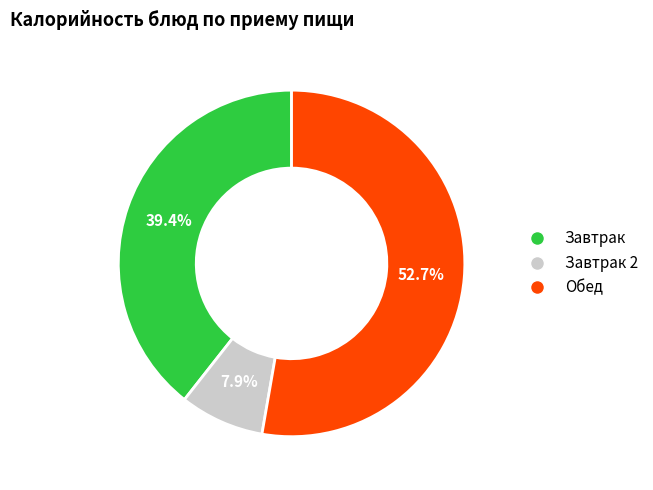

Does Завтрак represent more than half of the total?

No